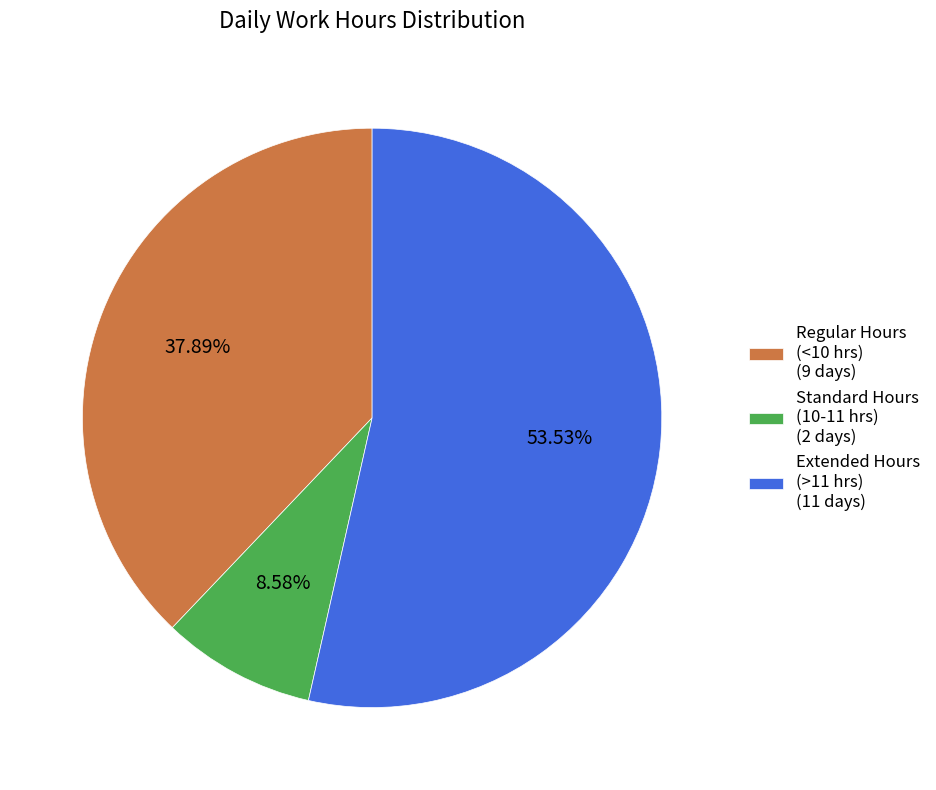

Is there any slice that represents more than half of the pie?

Yes